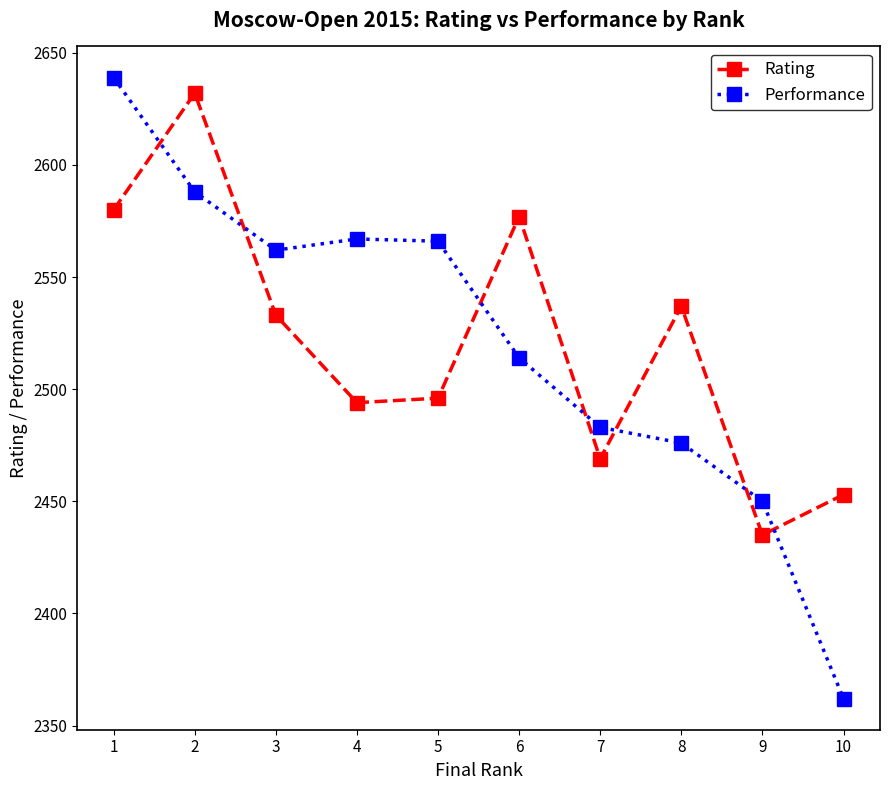

What is the difference between the maximum and minimum values in the Rating series?

197